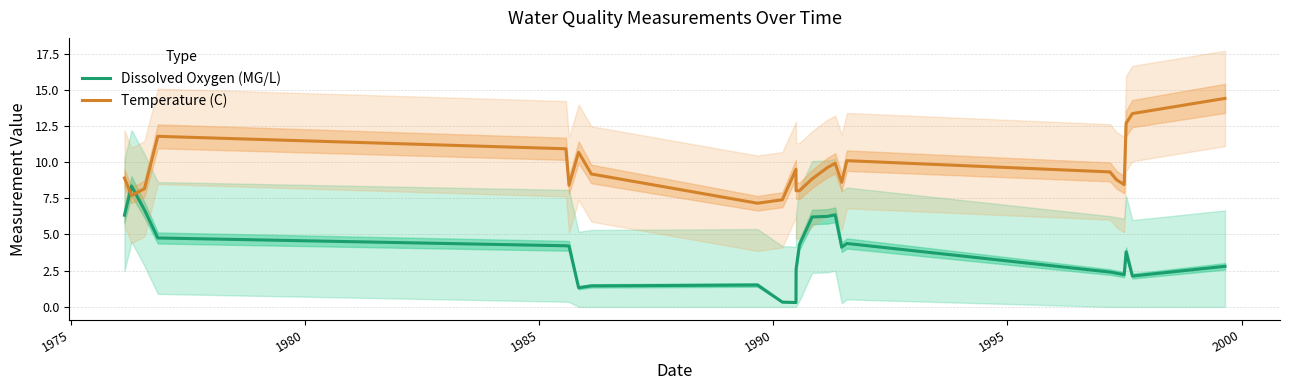

How many intersections are there between Temperature (C) and Dissolved Oxygen (MG/L)?

2